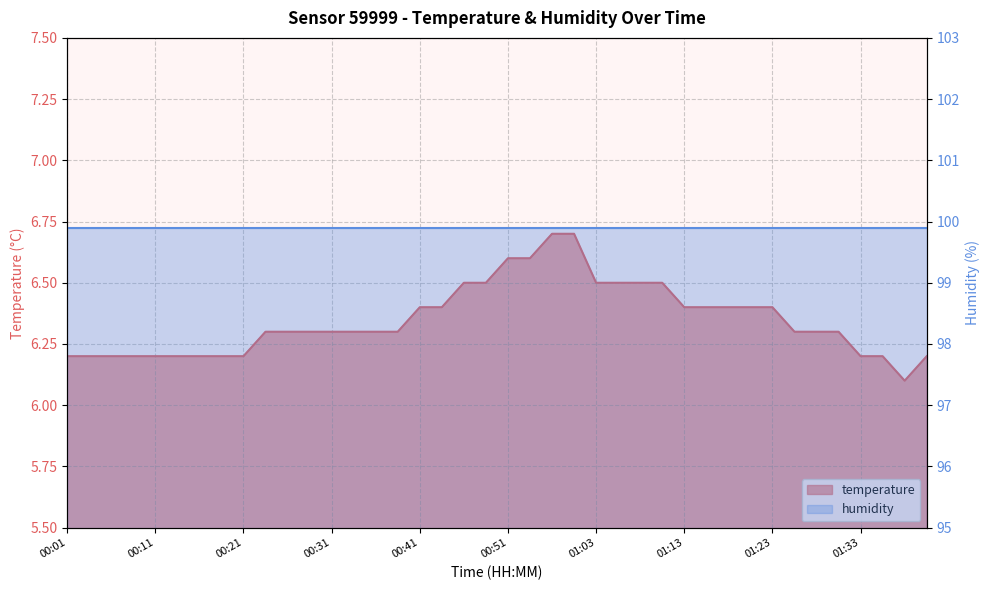

True or false: there are more than 2 points higher than both neighbors.

False